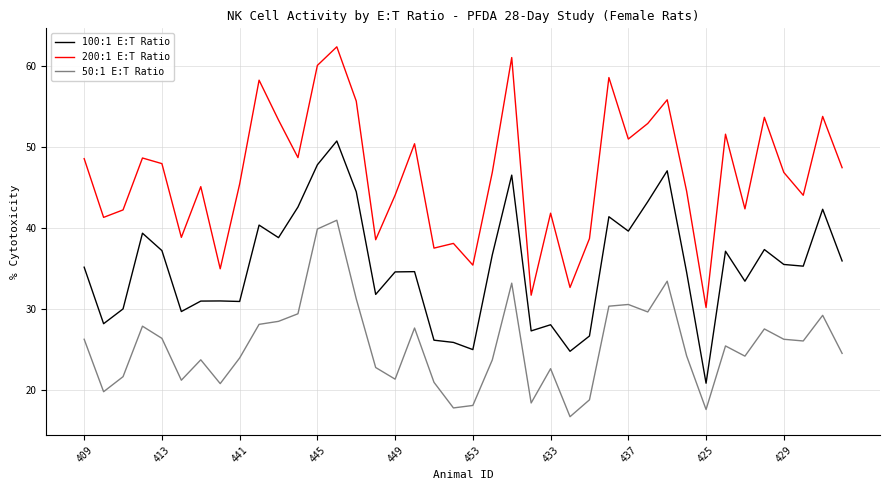

What is the minimum value for 200:1 E:T Ratio?

30.2